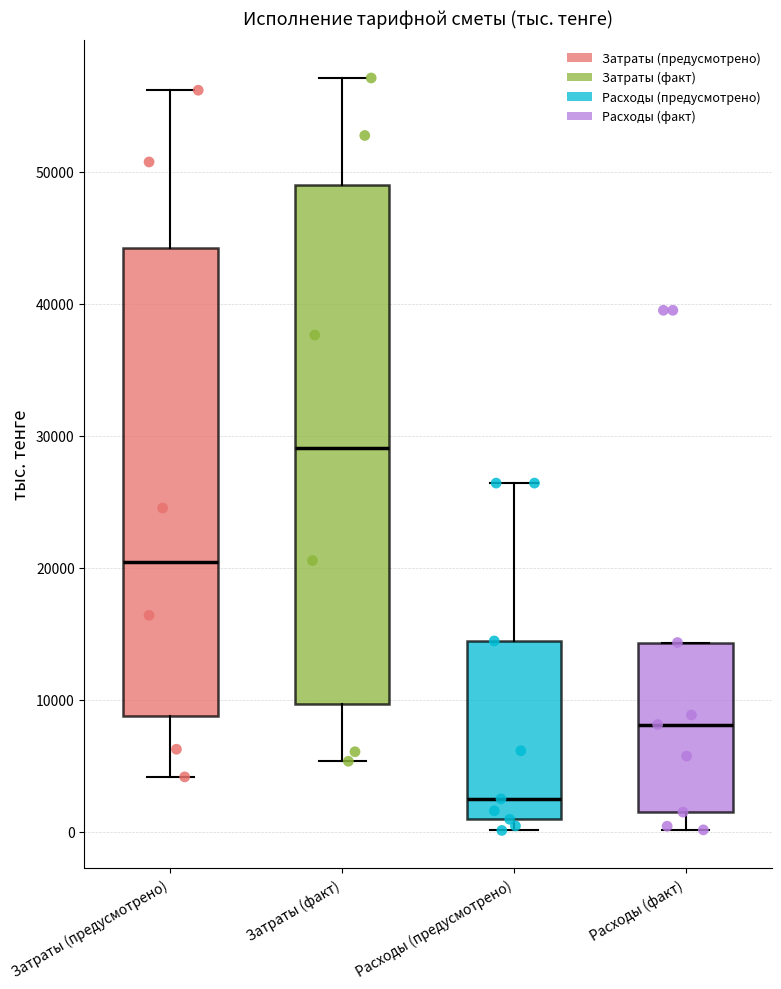

Where is the lower edge of the box for Затраты (факт) on the y-axis? The values are not printed on the chart, so give them approximately, as read against the axis.

10000